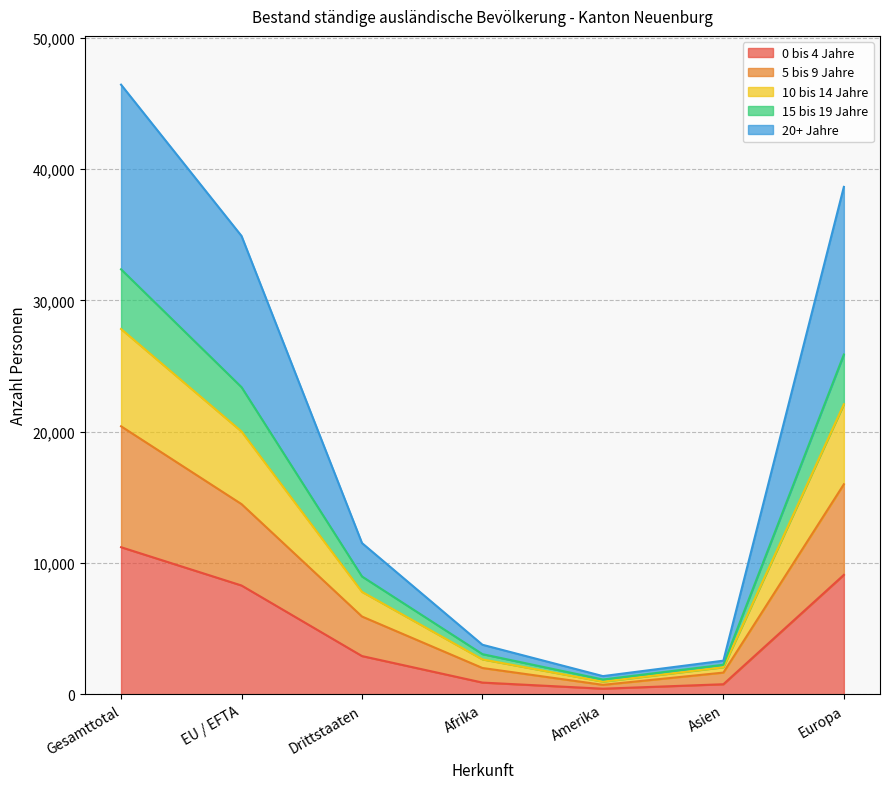

At which label does 0 bis 4 Jahre reach its peak?

Gesamttotal